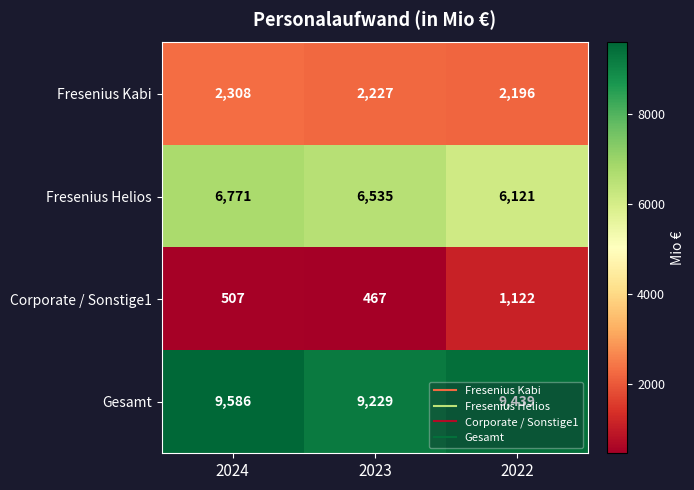

The value of Fresenius Kabi at 2023 is 2227. True or false?

True